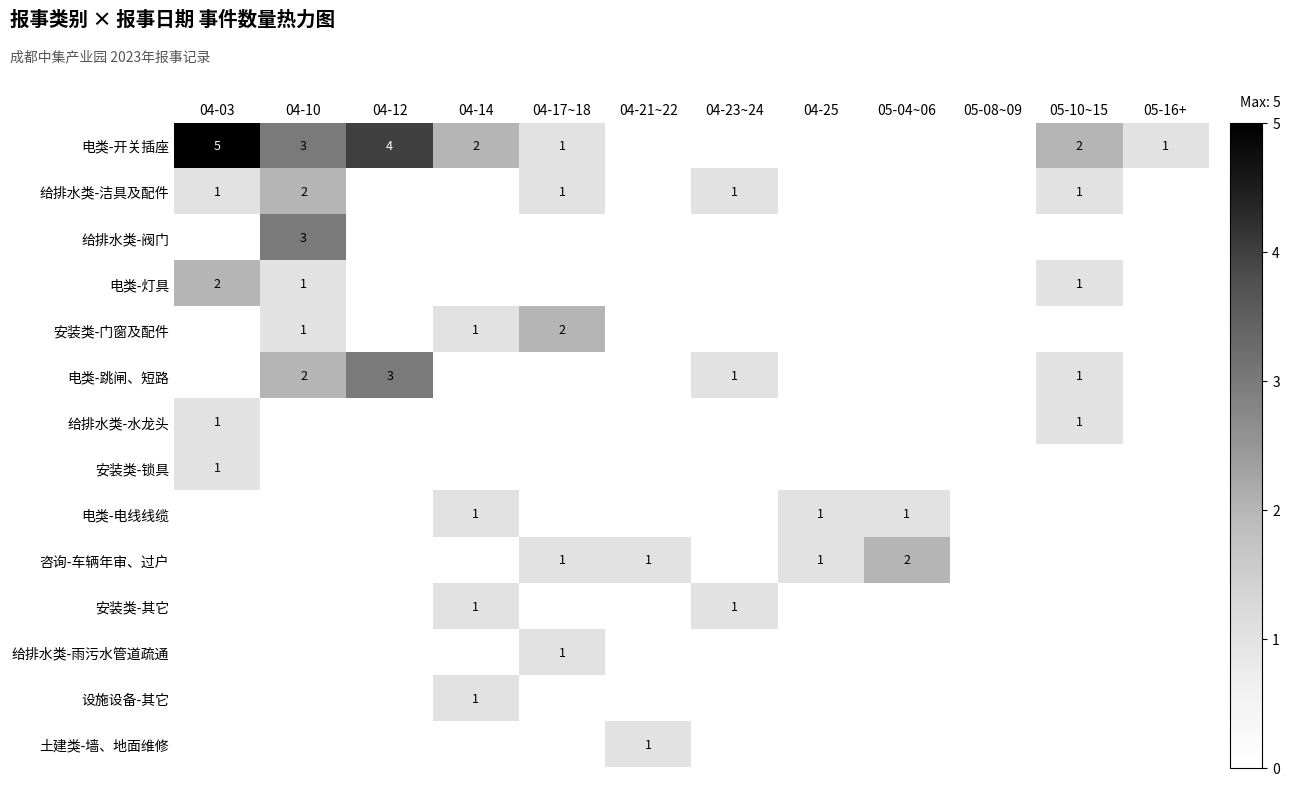

True or false: 电类-开关插座 has a value of 1 at 05-16+.

True